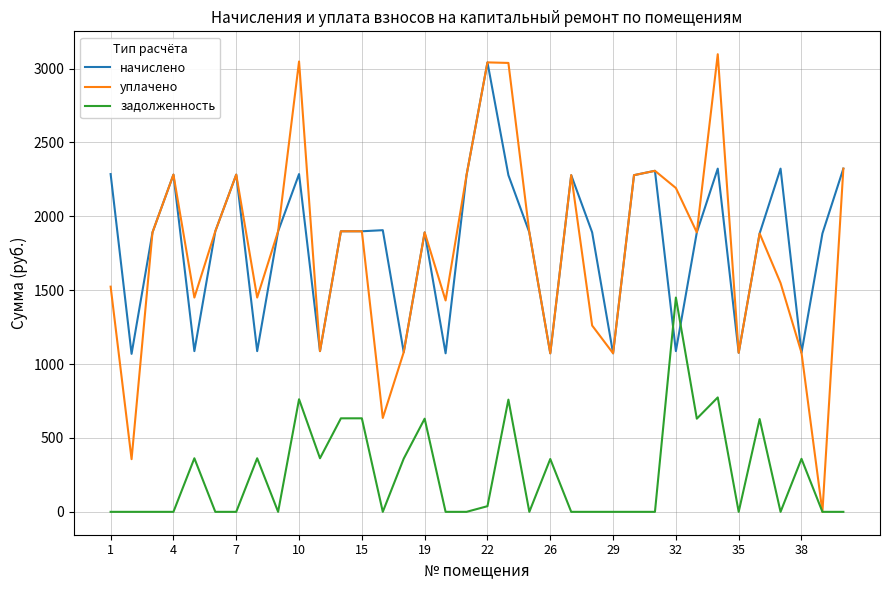

Which series ends up on top after the final intersection of задолженность and начислено?

начислено